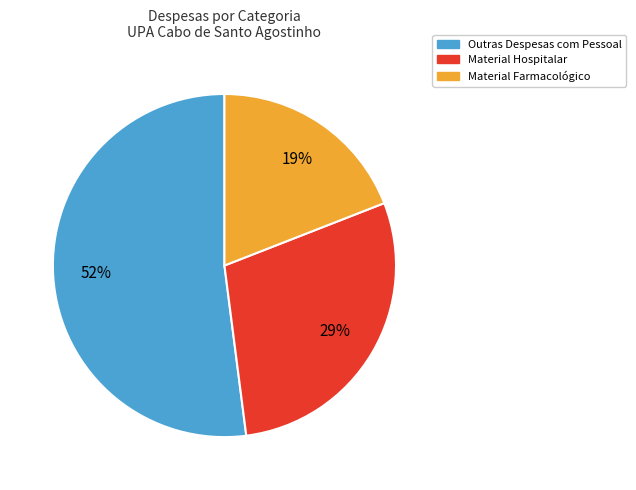

To the nearest percent, what is the average slice percentage?

33%